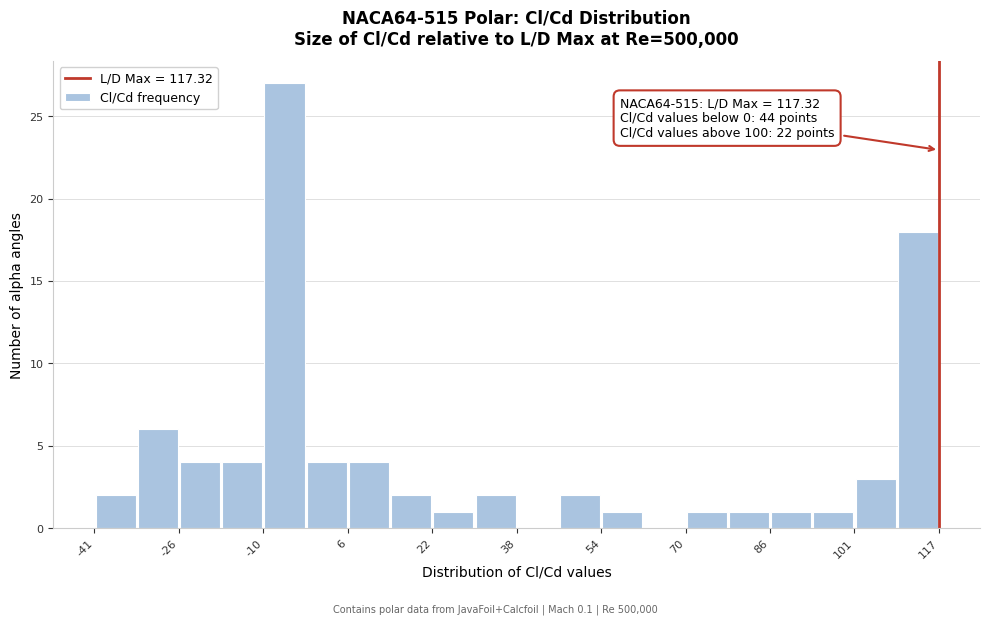

Read against the x-axis, roughly where is the centre of the tallest bar?

-6